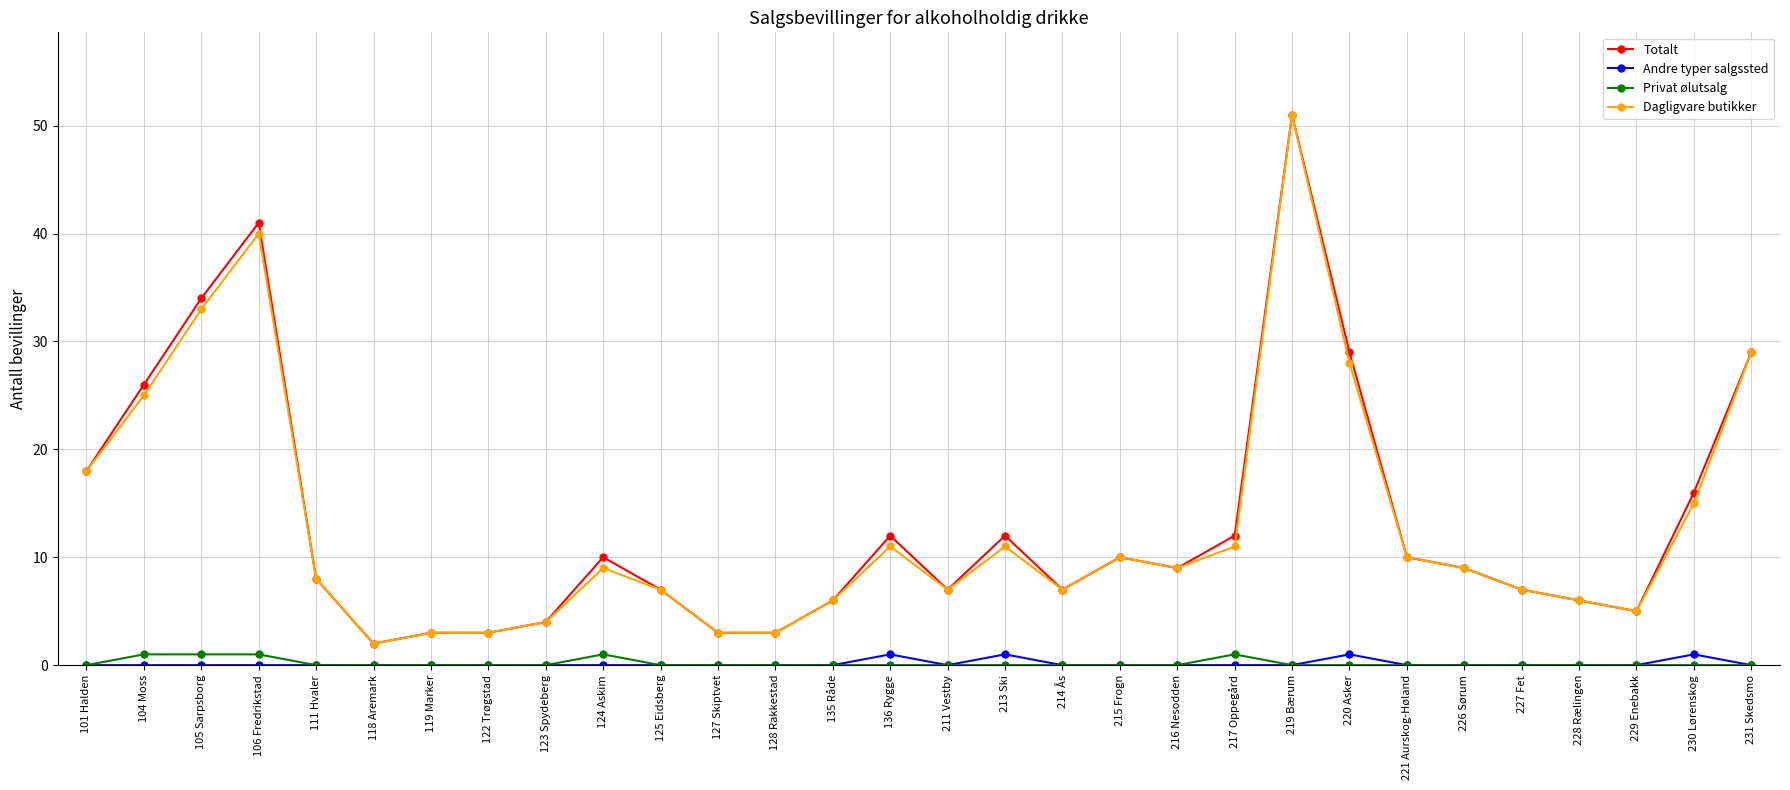

Which label corresponds to the largest value in the chart?

219 Bærum